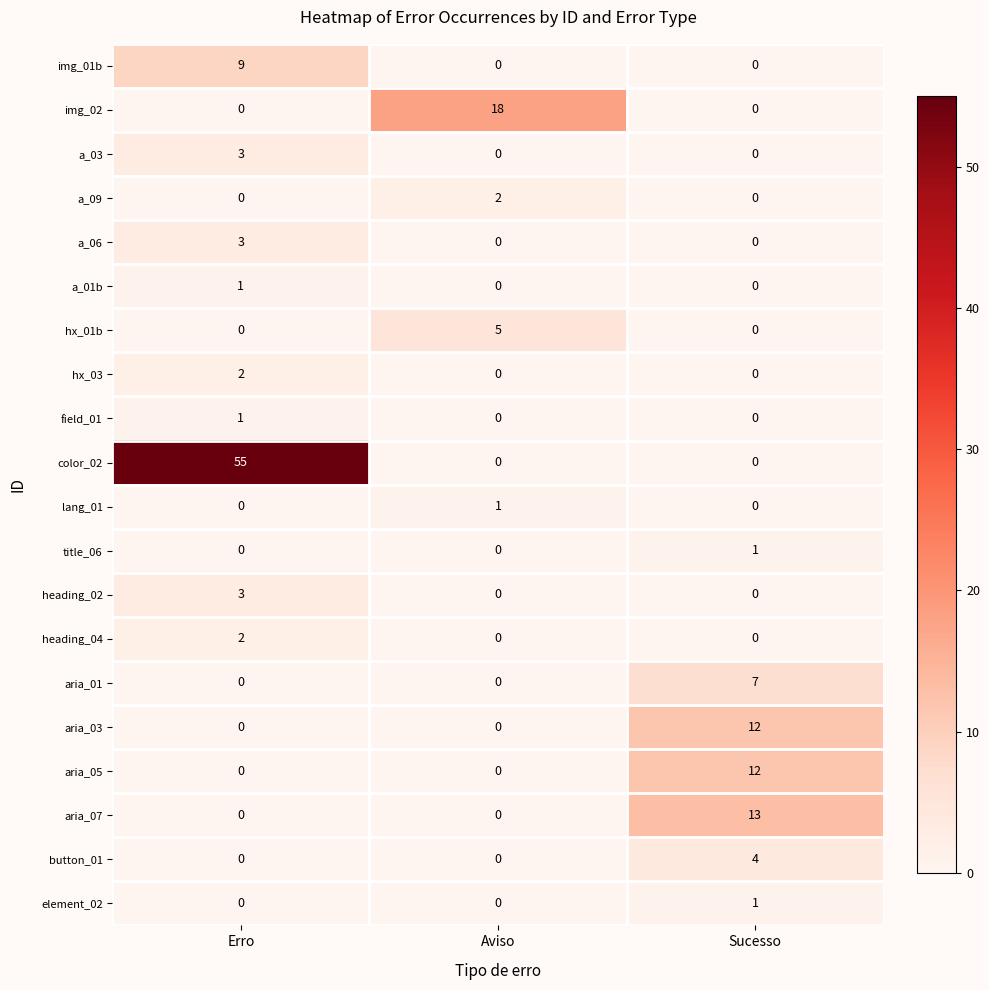

The value of color_02 at Sucesso is 0. True or false?

True